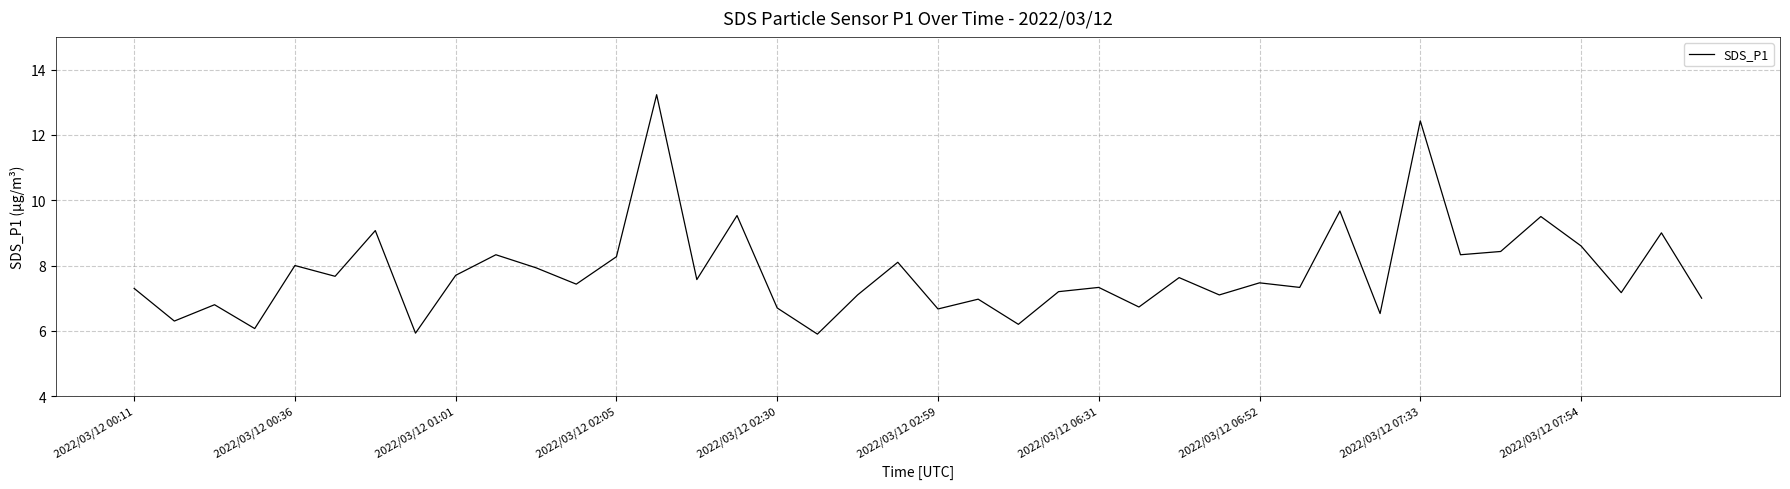

What is the greatest value displayed?

13.2